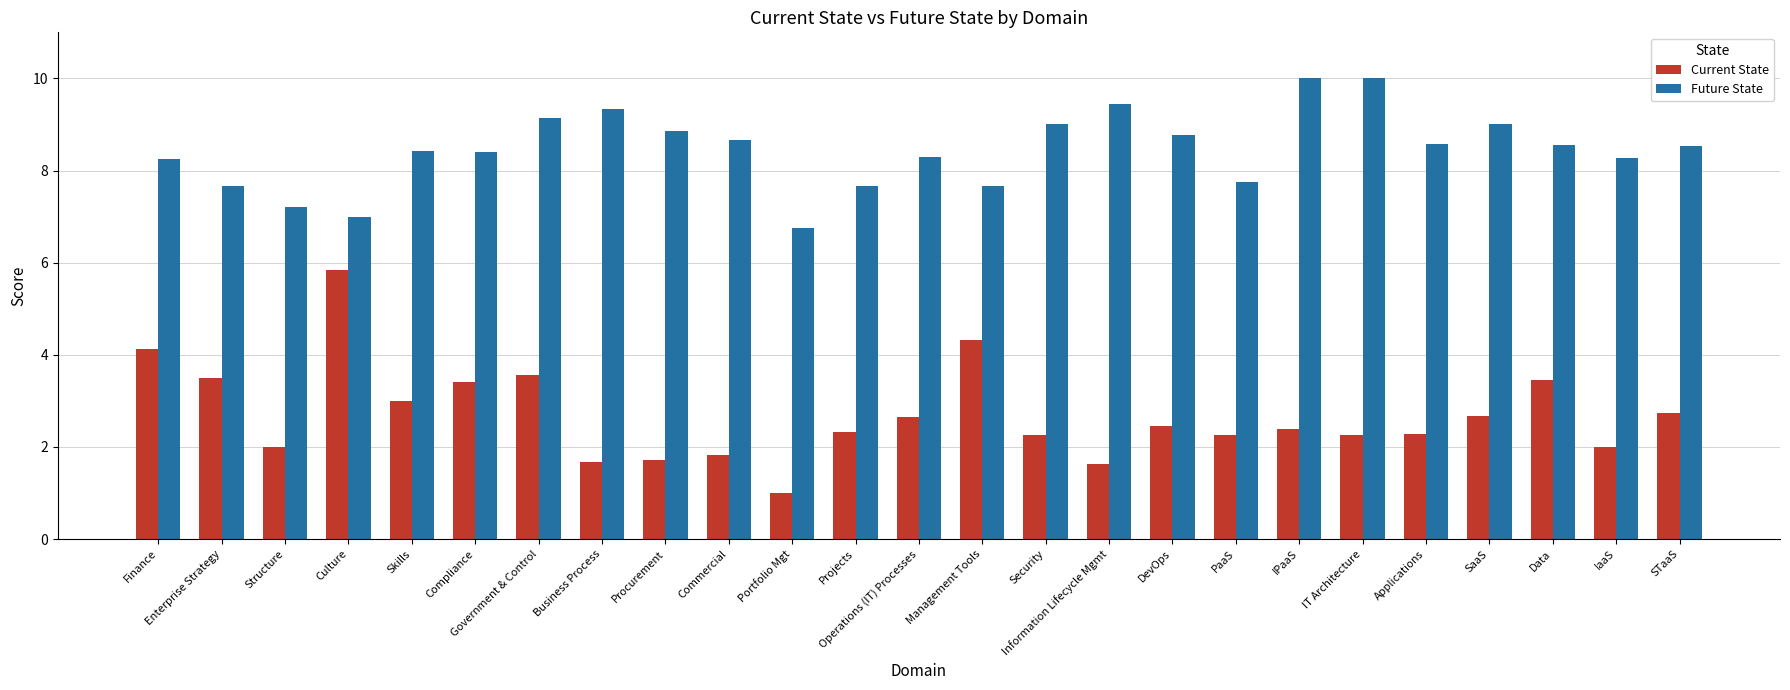

Between Portfolio Mgt and Operations (IT) Processes, which series saw the biggest shift?

Current State